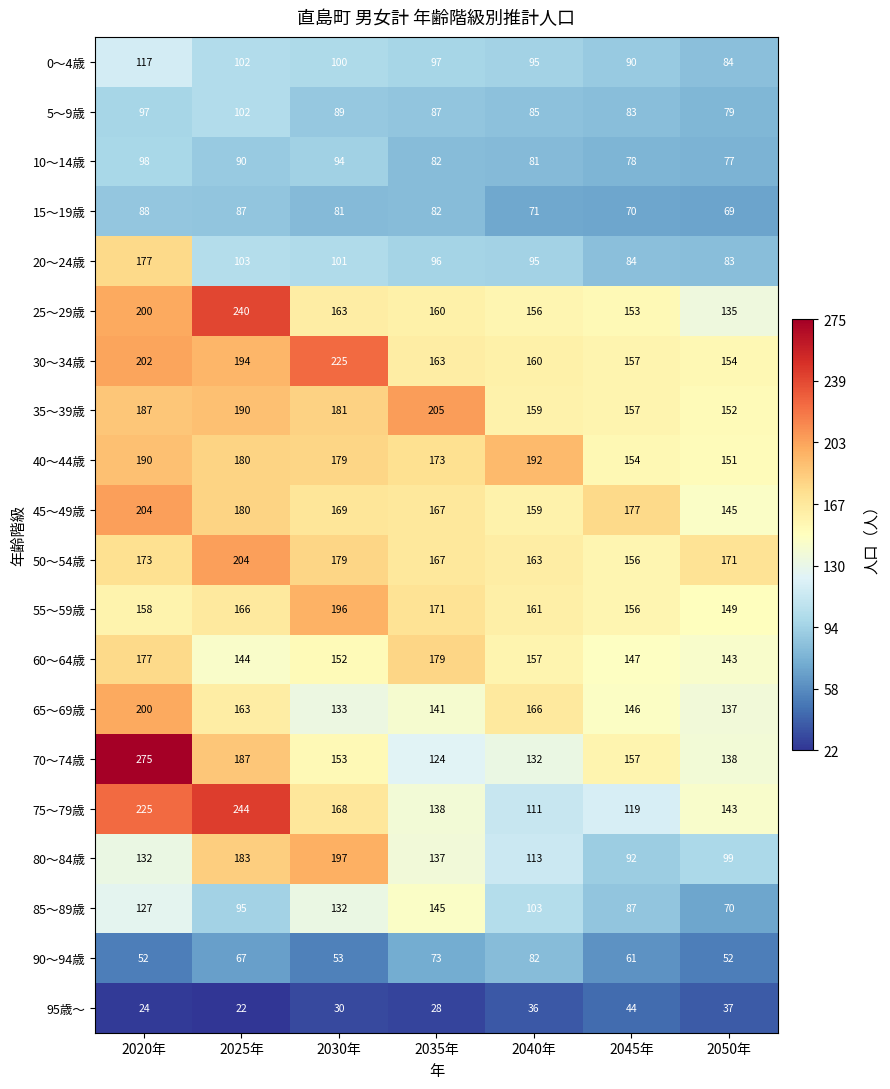

What is the minimum value for 10～14歳?

77